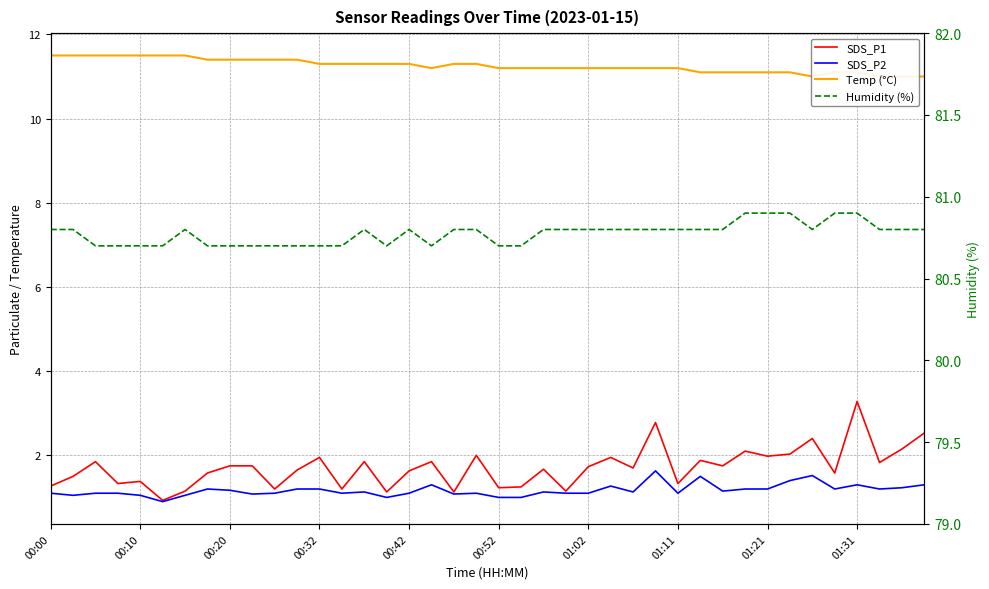

Is this an area chart (filled region under the line)?

No